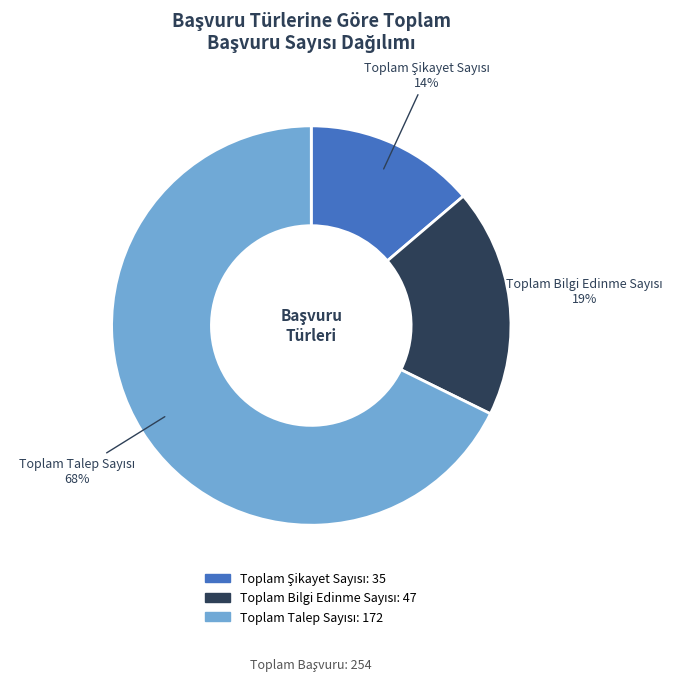

Is there a majority slice in this chart?

Yes